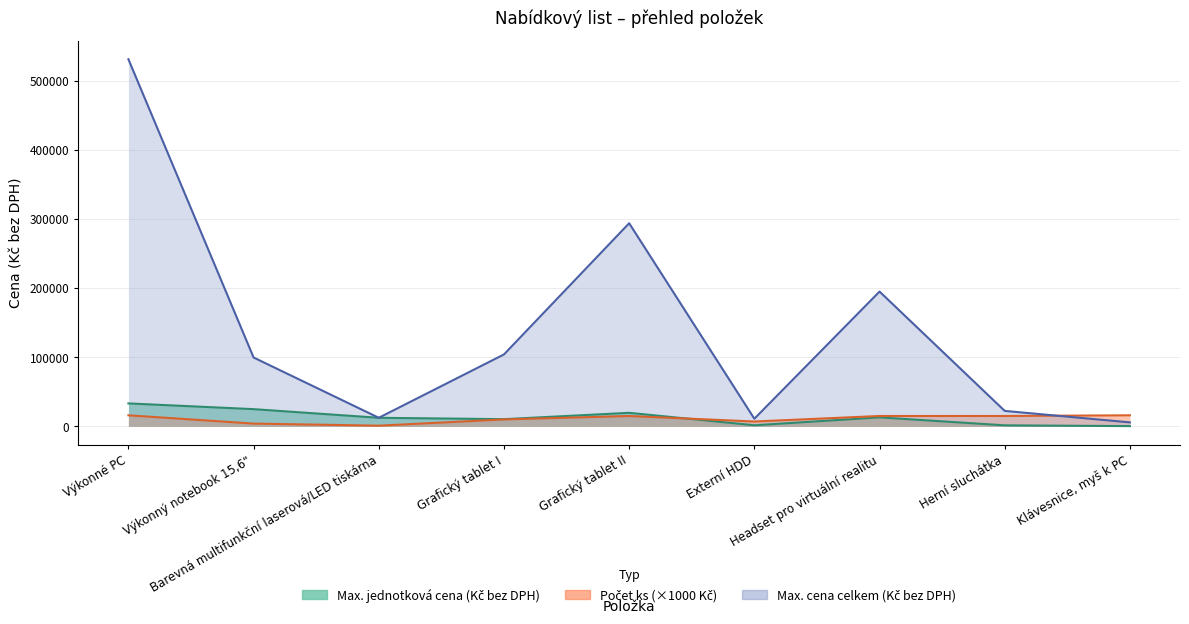

What is the average value of the Počet ks series?

11000